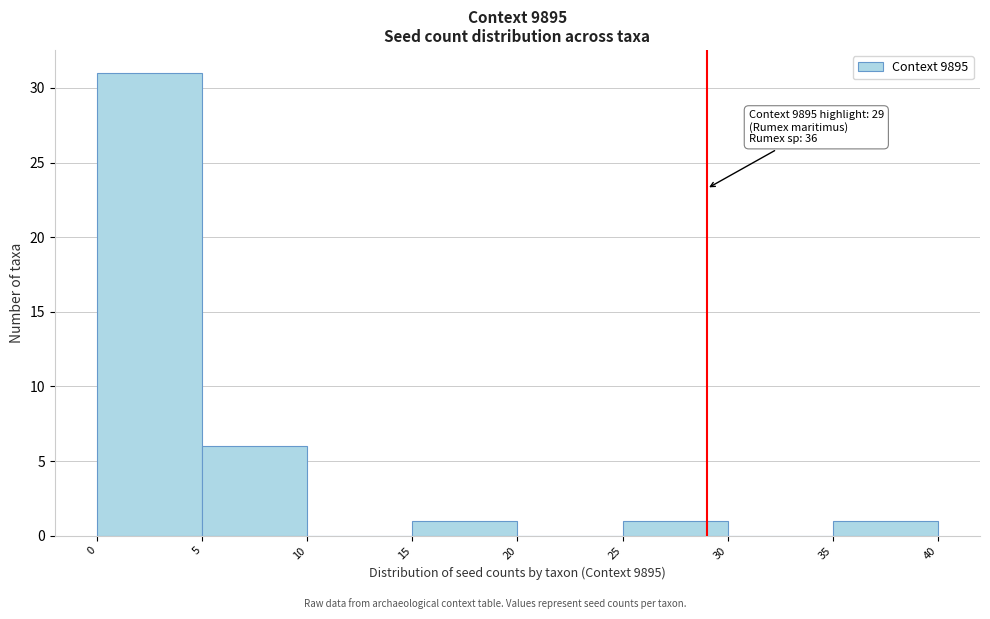

Which range on the x-axis has the tallest bar?

0 to 5